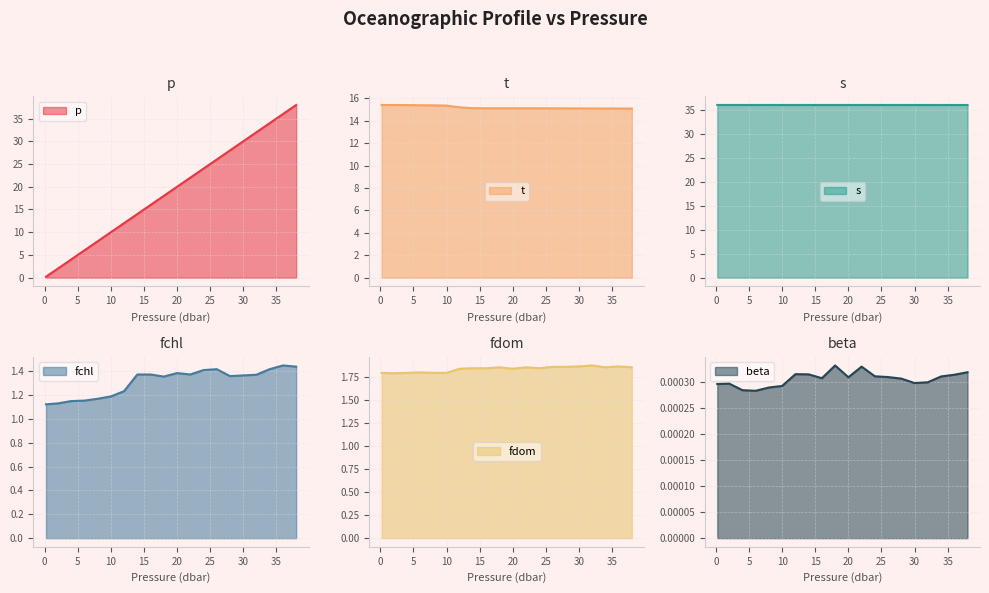

What position from the left is 14.0?

8